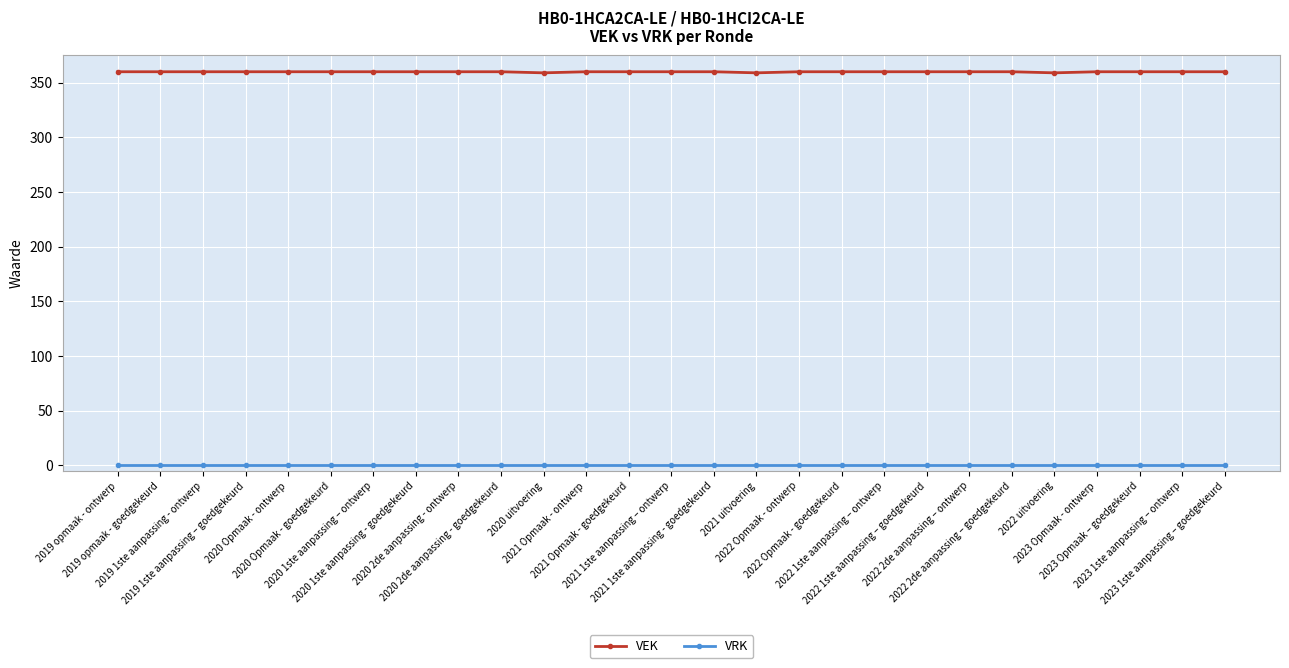

At how many categories does at least one series exceed 338?

27